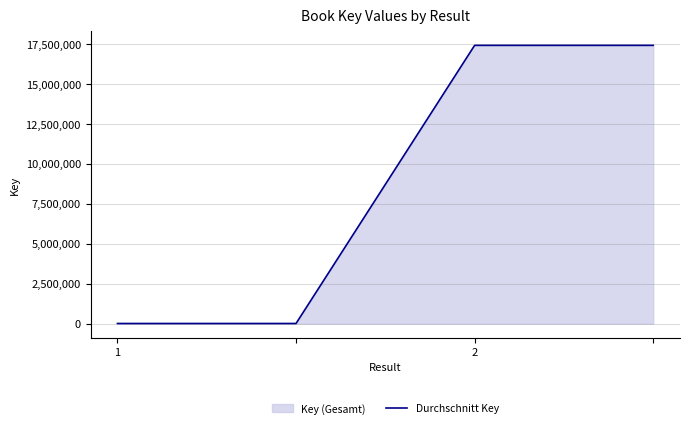

Reading left to right, transcribe all the data shown in this chart.

6541	6541	17410927	17410927